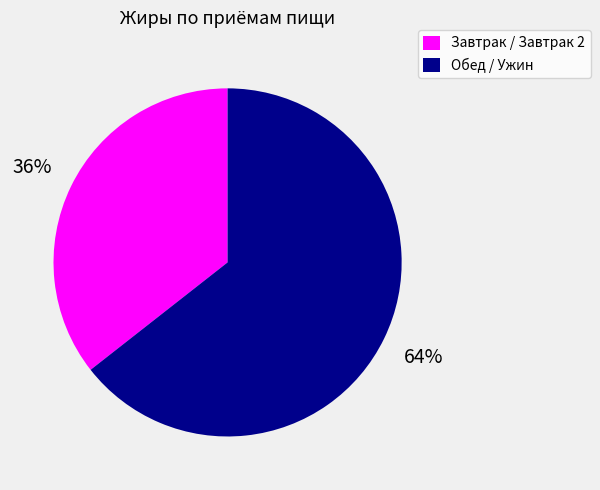

The Завтрак / Завтрак 2 slice represents 22% of the pie. True or false?

False